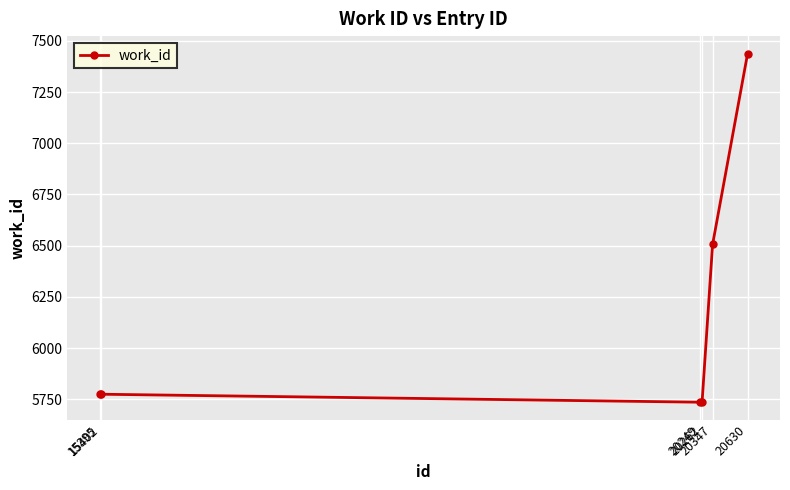

What is the value of the 5th point from the left?

6506